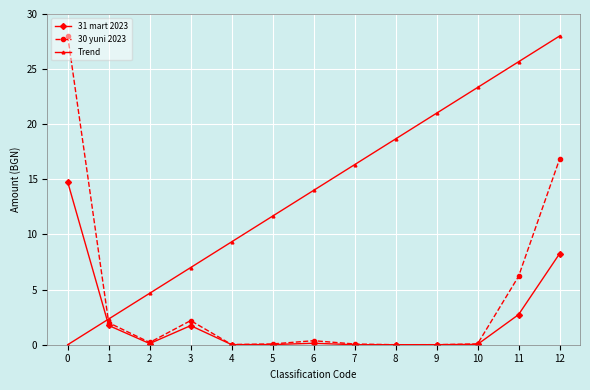

True or false: 30 yuni 2023 has more than 0 points higher than both neighbors.

True